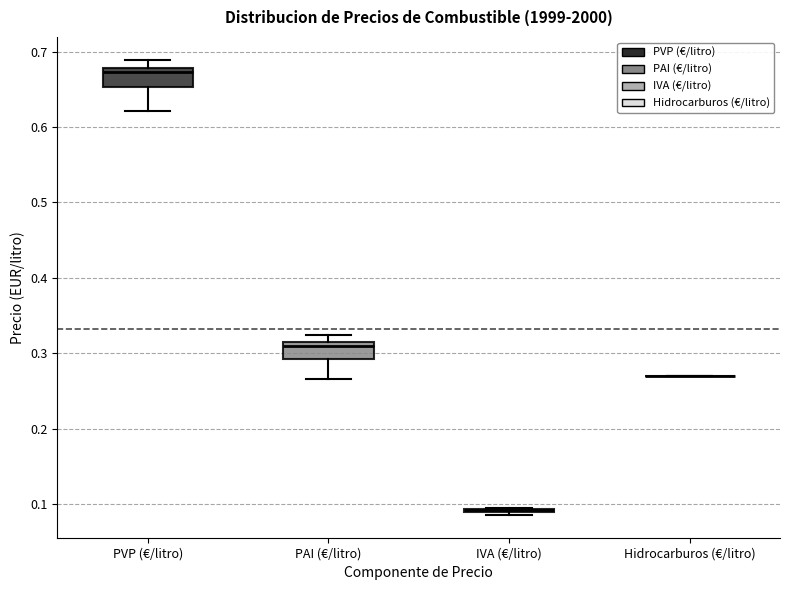

Reading left to right, read every box against the y-axis: the position of its median line, the range the box covers, and the ends of its whiskers. The values are not printed on the chart, so give them approximately, as read against the axis.

PVP (€/litro): median 0.67, box 0.65 to 0.68, whiskers 0.62 to 0.69
PAI (€/litro): median 0.31 (just below the box's upper edge), box 0.29 to 0.31, whiskers 0.27 to 0.32
IVA (€/litro): box collapsed to a line at 0.09, whiskers 0.09 to 0.10
Hidrocarburos (€/litro): box collapsed to a line at 0.27, whiskers 0.27 to 0.27